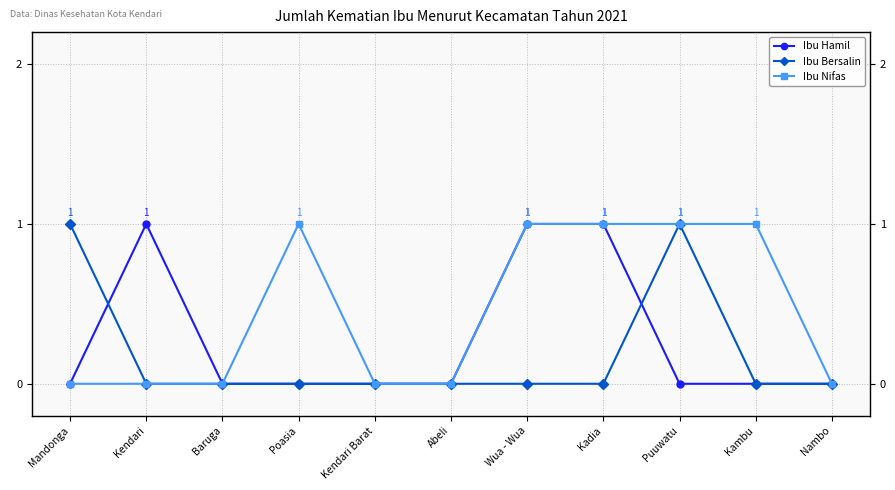

What are all the series names shown in the legend?

Ibu Hamil, Ibu Bersalin, Ibu Nifas